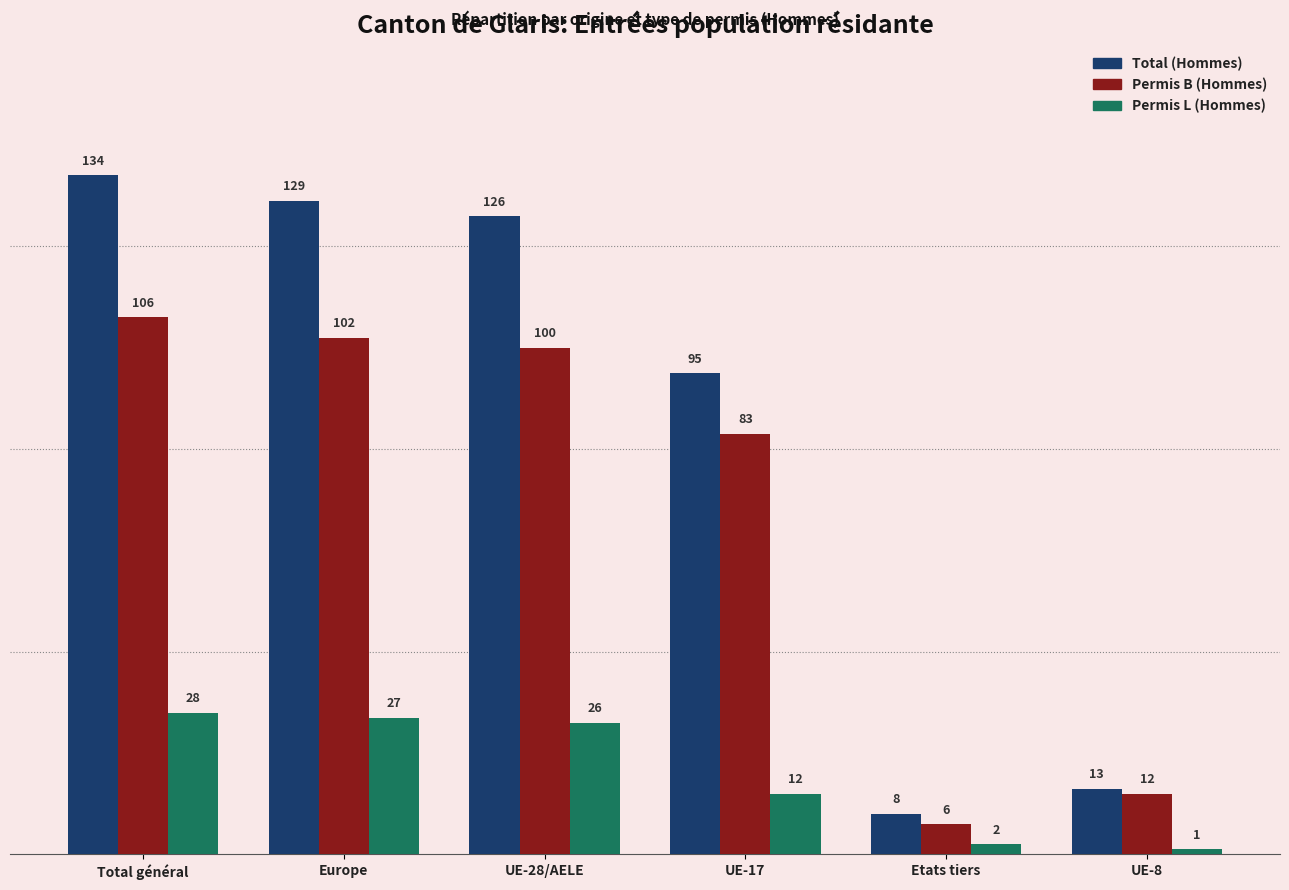

At how many categories does at least one series exceed 94?

4